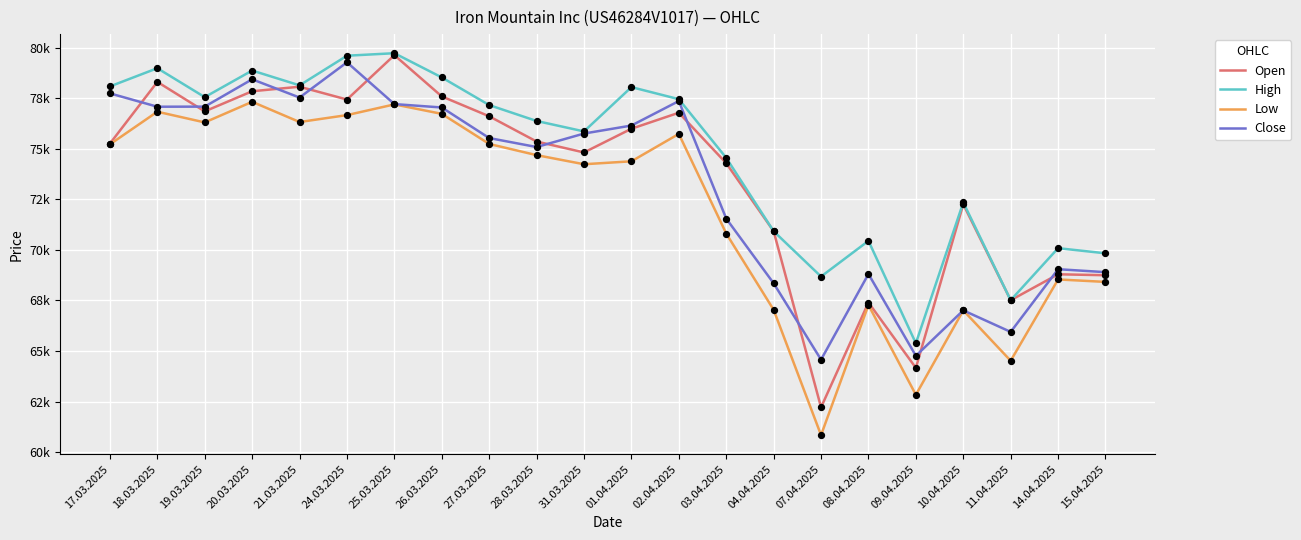

What is the total value across all series at 04.04.2025?

277235